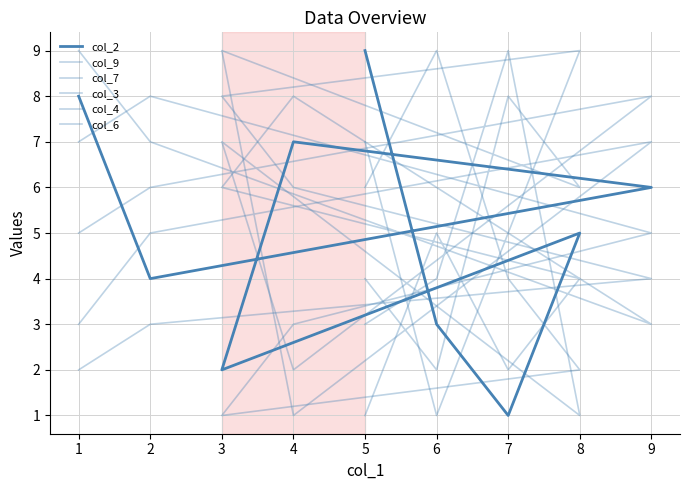

How many intersections are there between col_4 and col_6?

7